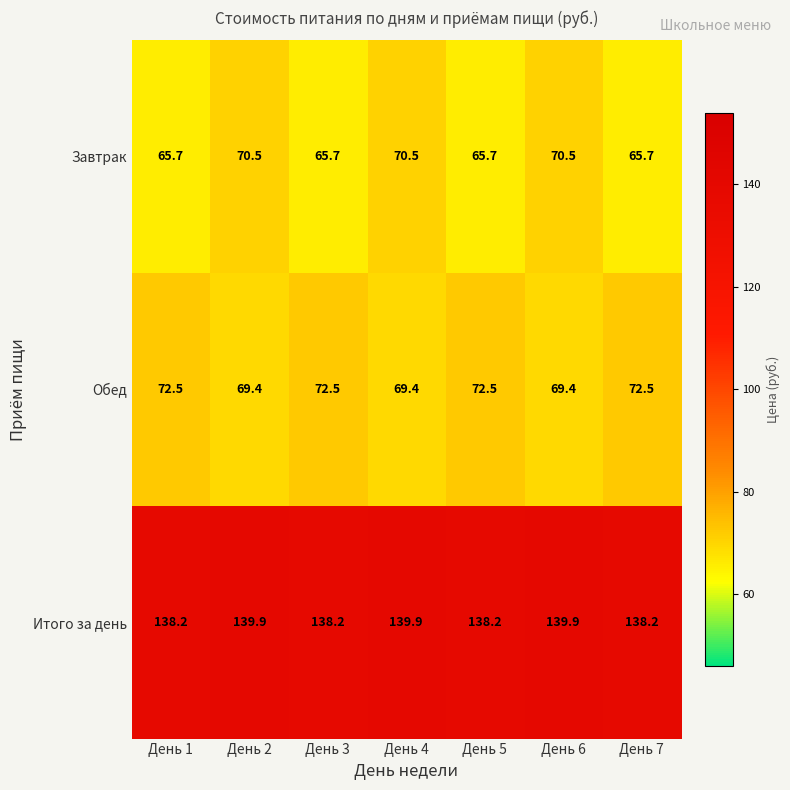

At which label does Обед first exceed 72?

День 1